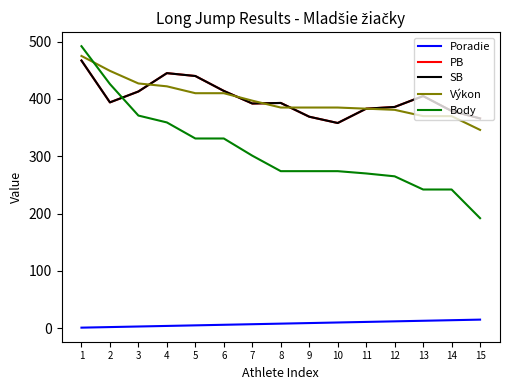

What is the difference between the maximum and minimum values in the PB series?

109